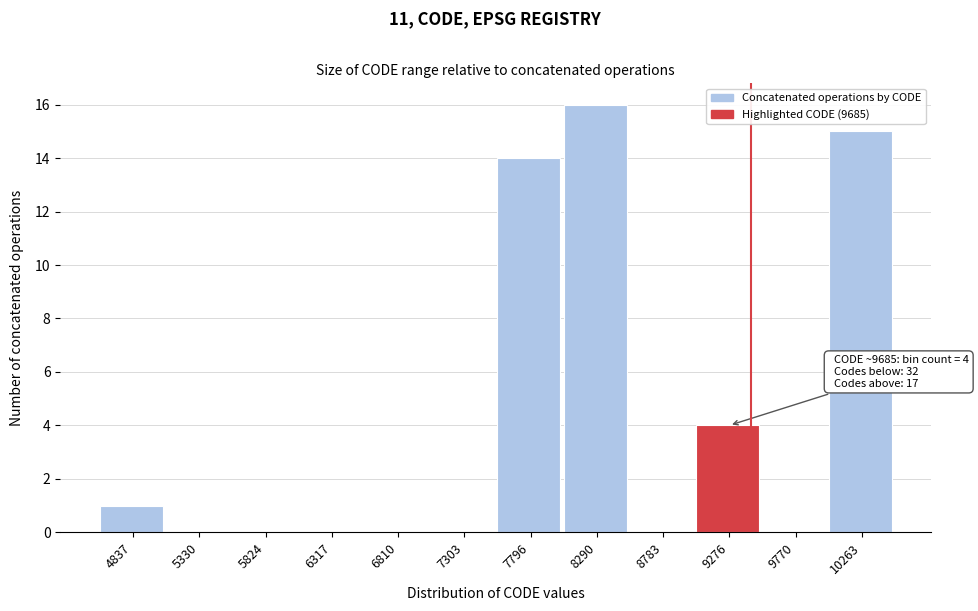

Reading left to right, what are all the values shown in this chart?

4837=1	5330=0	5824=0	6317=0	6810=0	7303=0	7796=14	8290=16	8783=0	9276=4	9770=0	10263=15